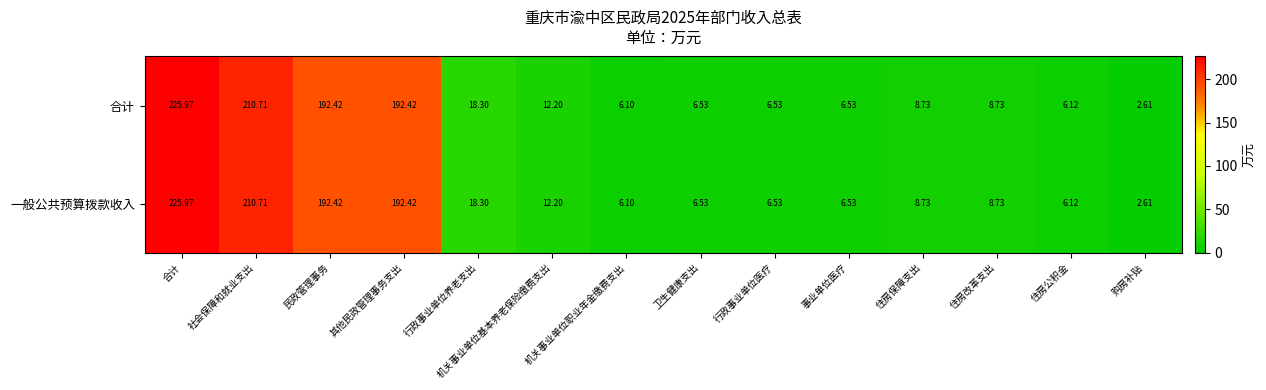

Where does the 合计 series first go above 8?

合计